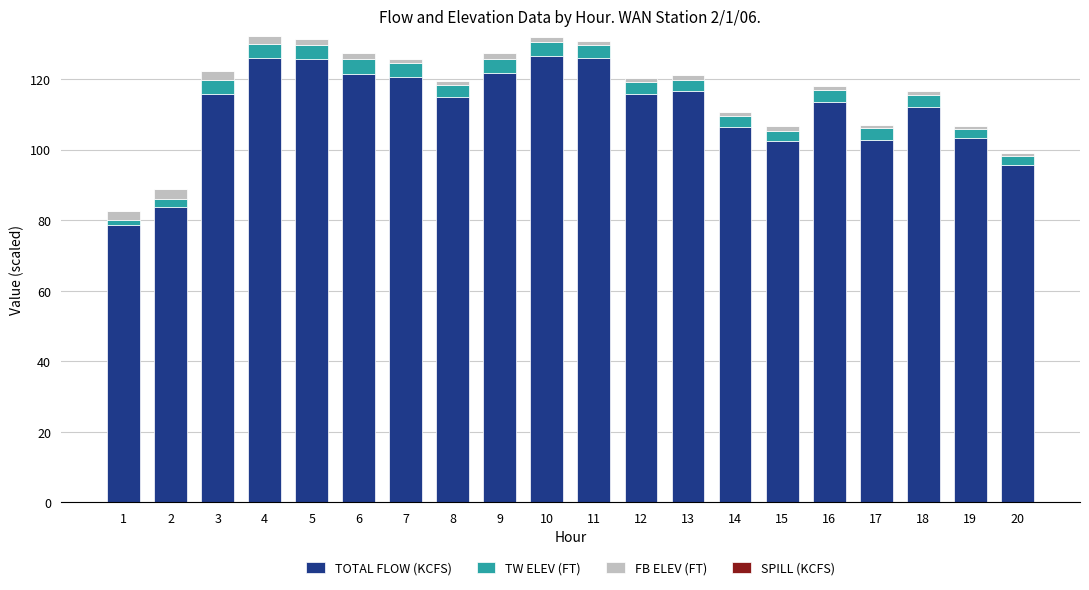

What is the minimum value for TOTAL FLOW (KCFS)?

78.6